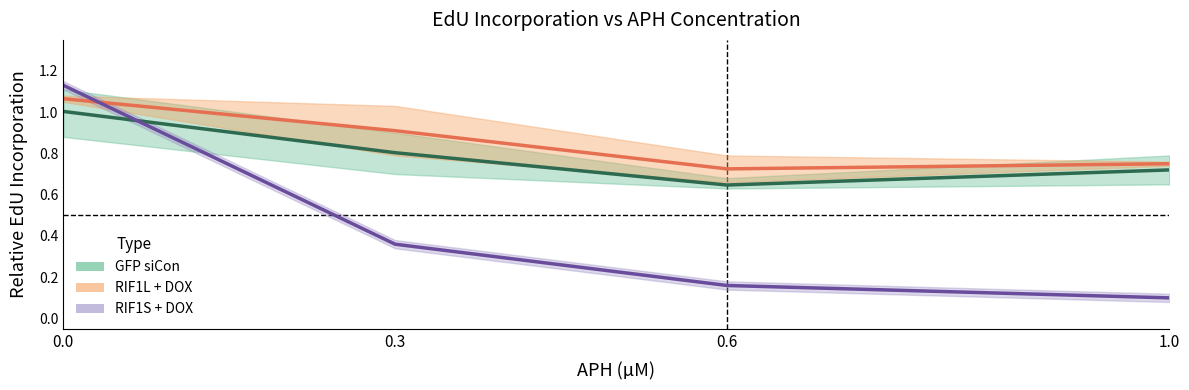

True or false: RIF1S + DOX has a value of 0.1 at 1.0.

True